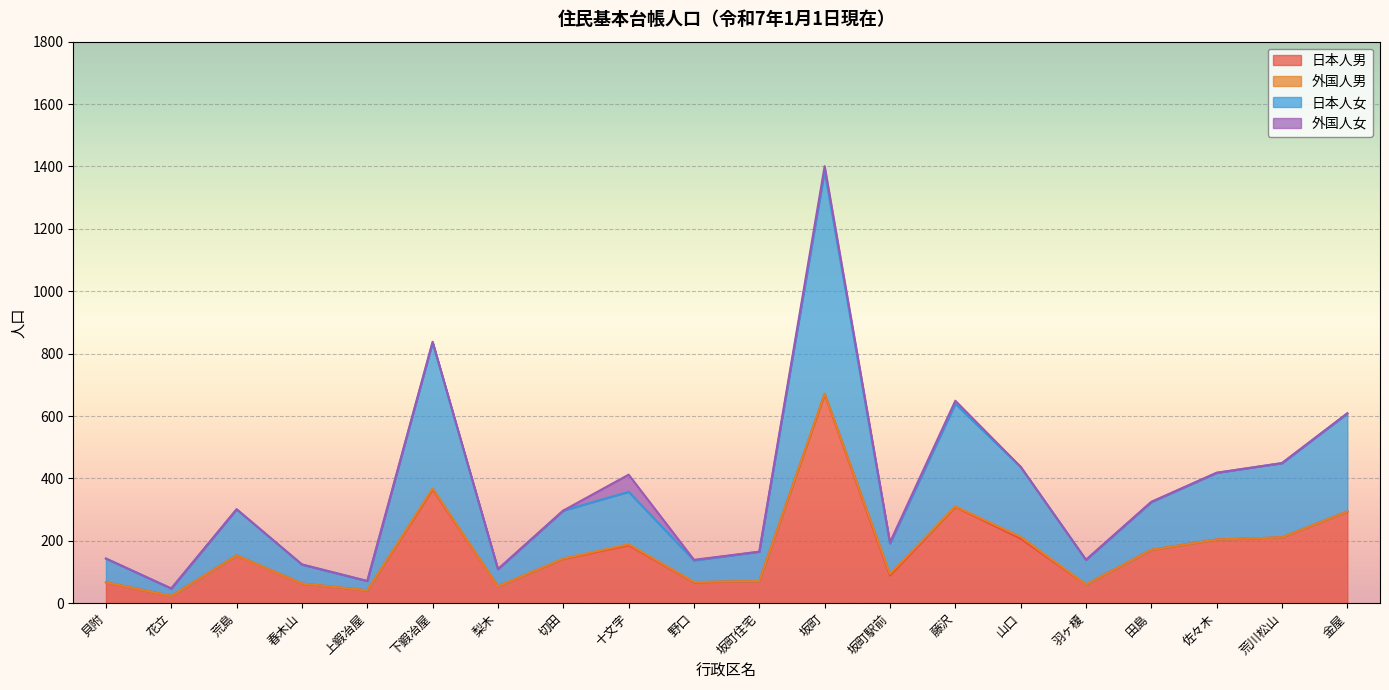

What is the minimum value shown in the chart?

23